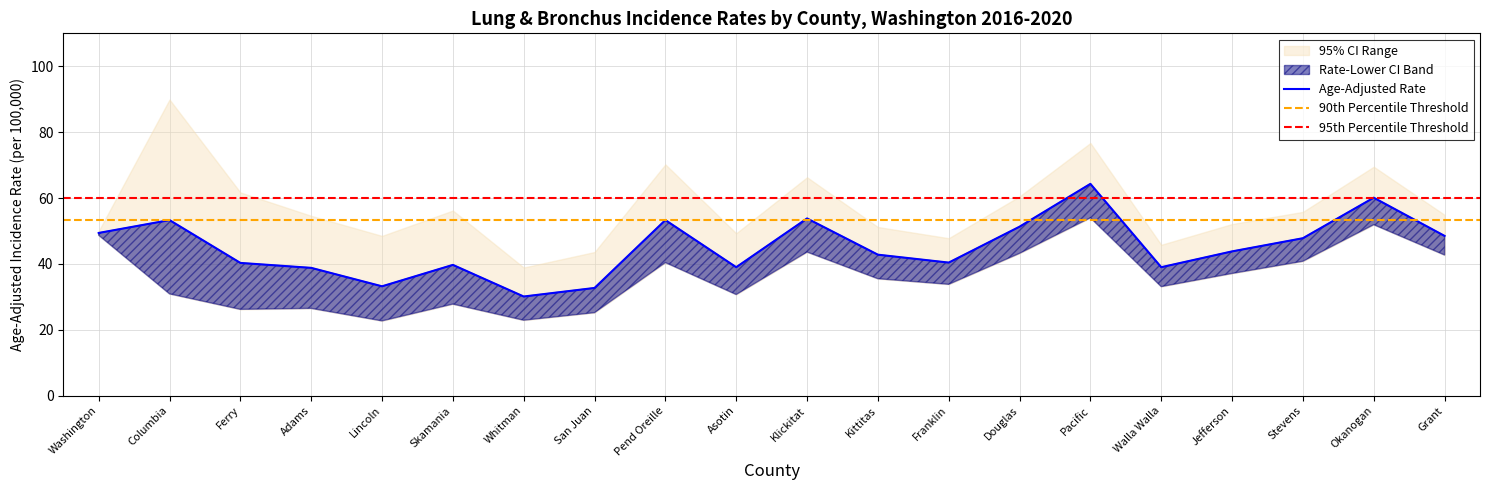

Which series changed the most between Adams and Okanogan?

Lower 95% CI